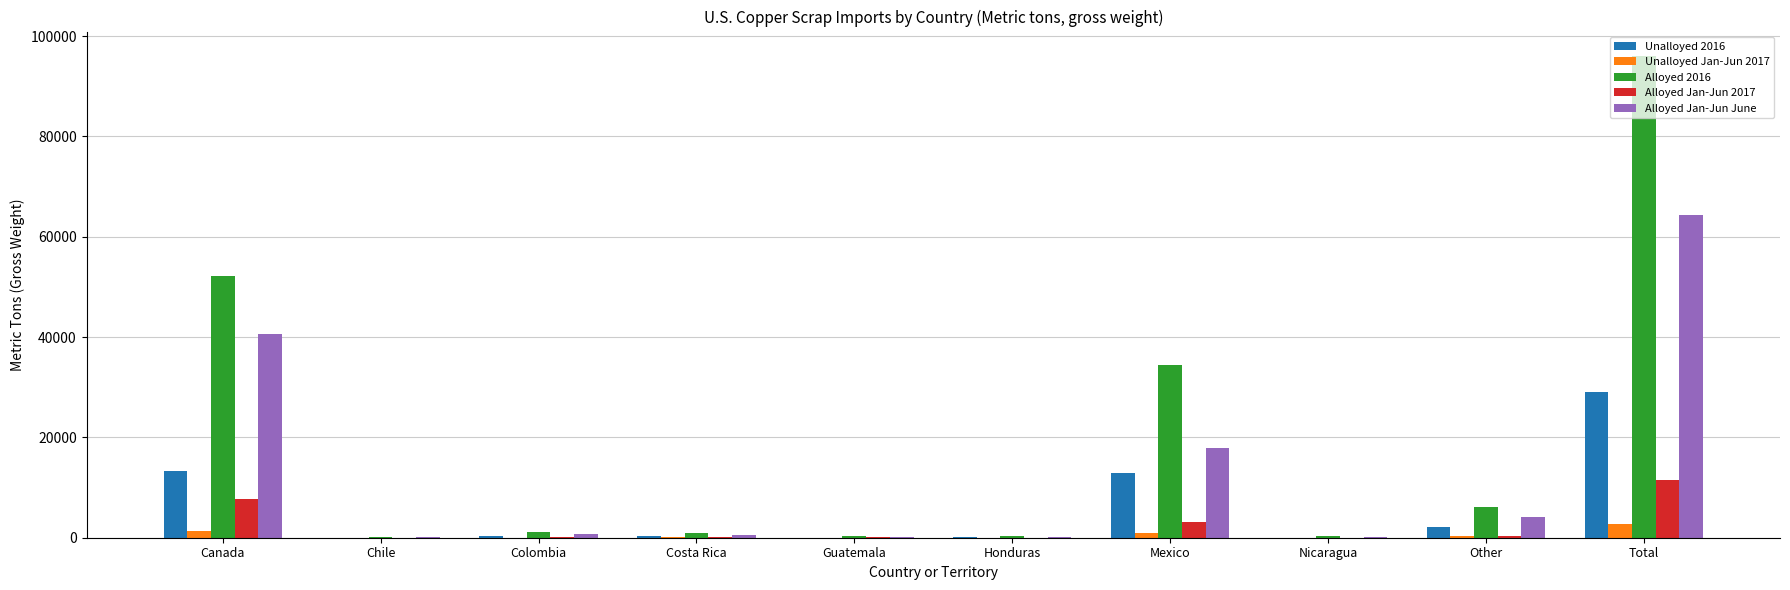

What is the maximum value for Alloyed Jan-Jun June?

64400